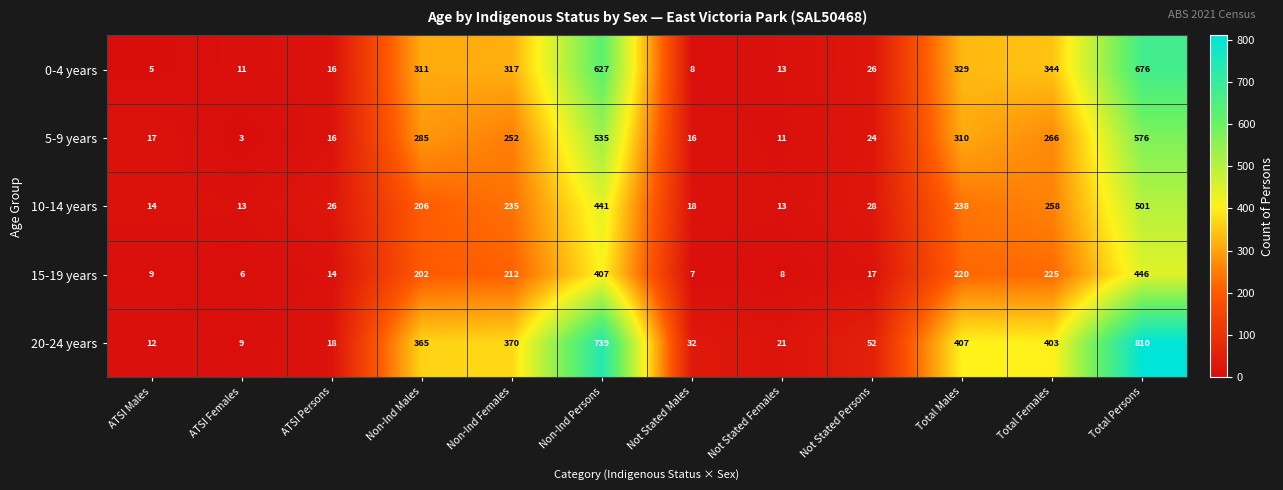

What is the greatest value displayed?

810